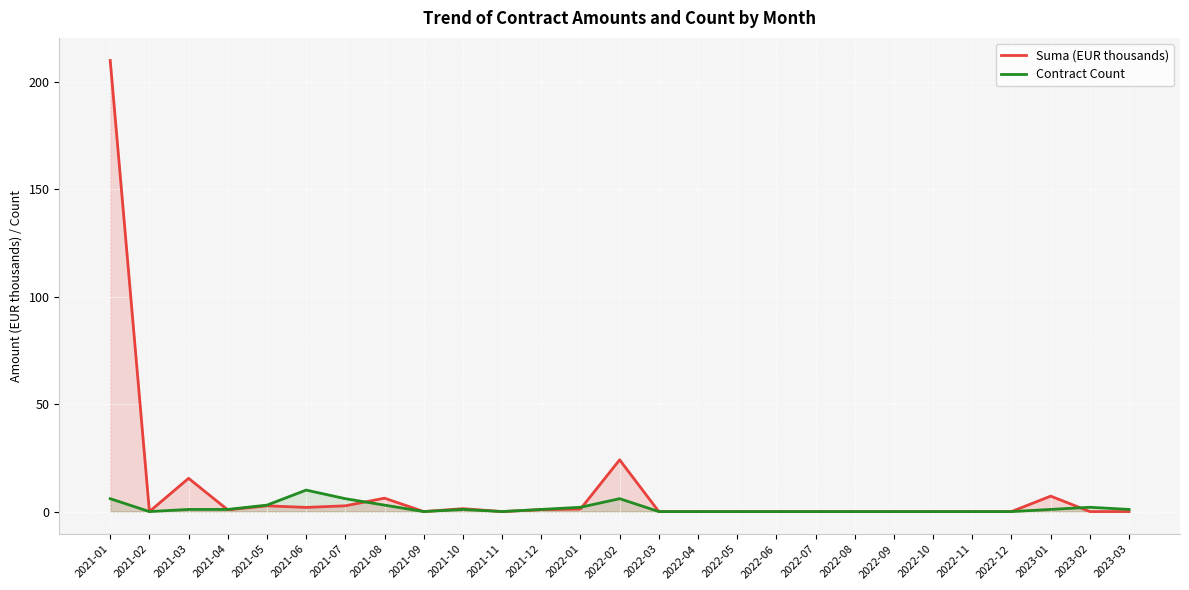

Between 2021-03 and 2022-09, which series saw the biggest shift?

Suma (EUR thousands)